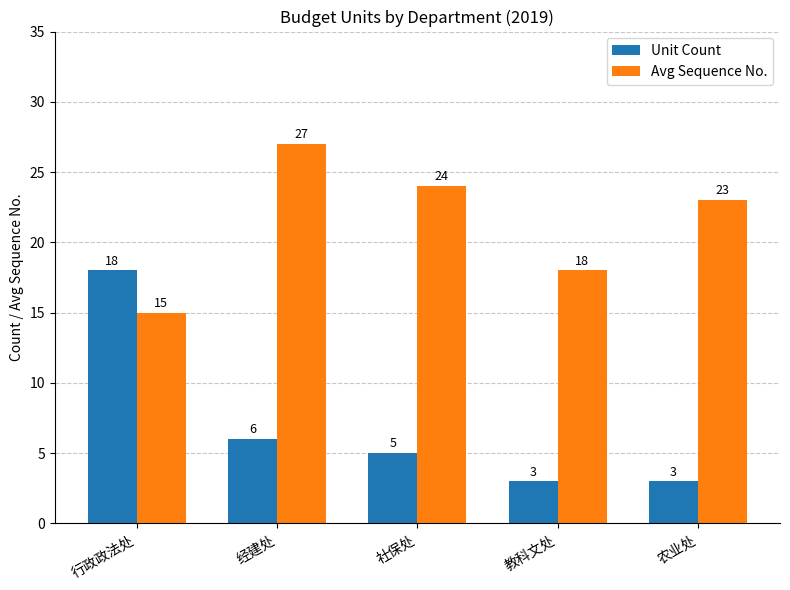

At which label does Unit Count reach its peak?

行政政法处